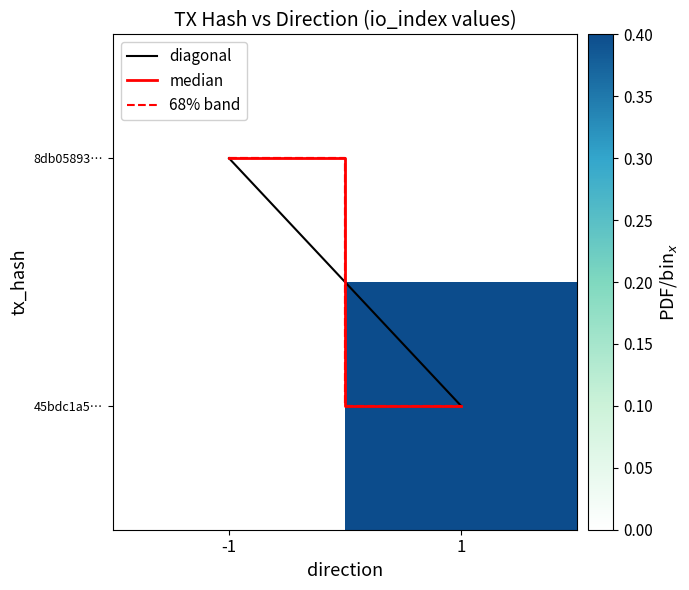

Which series has the largest total across all categories?

diagonal